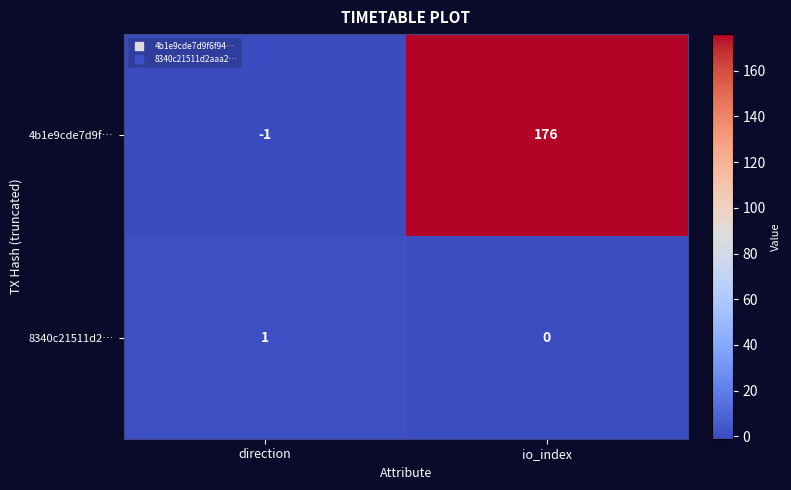

At which category is the sum across all series the highest?

io_index